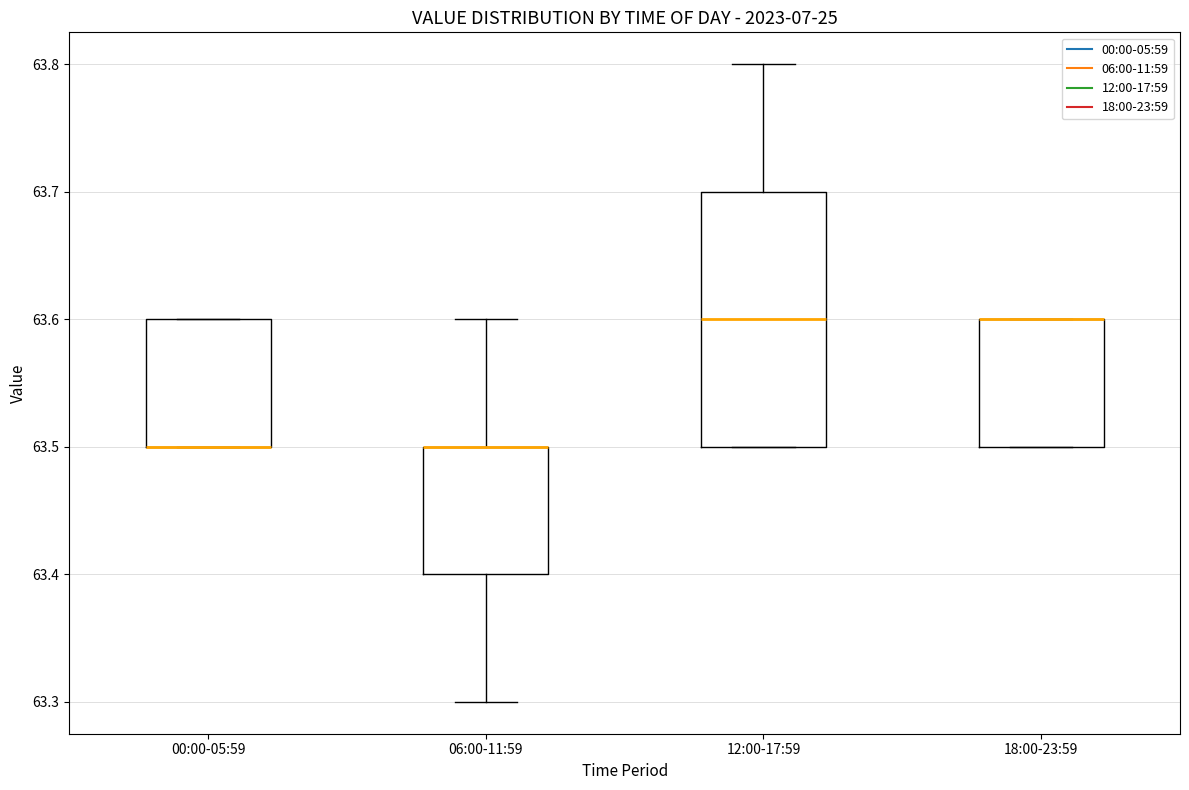

Which box is the tallest, from its lower edge to its upper edge?

12:00-17:59